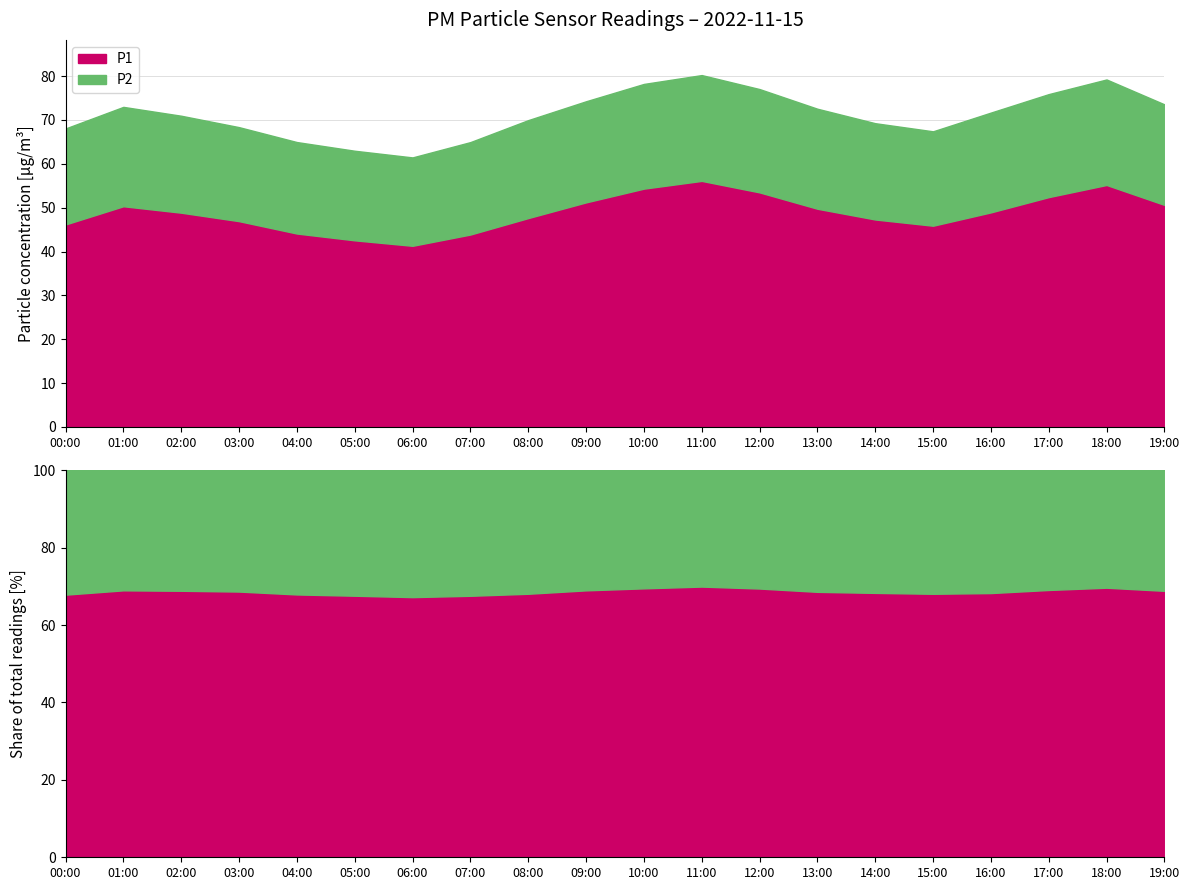

At which category does P1 reach its first local valley?

06:00